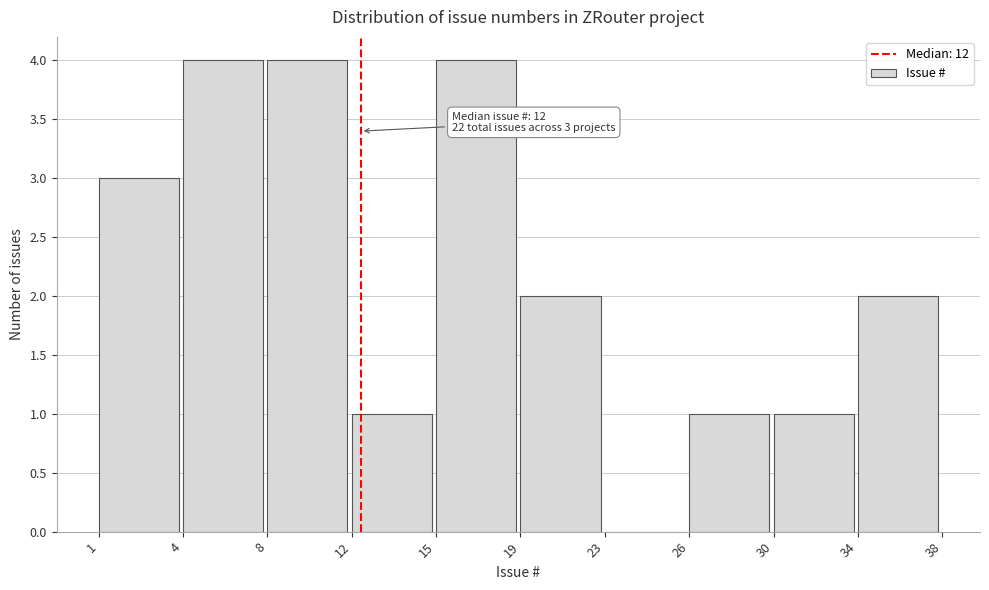

Reading right to left, what are all the values shown in this chart?

34=2	30=1	26=1	23=0	19=2	15=4	12=1	8=4	4=4	1=3